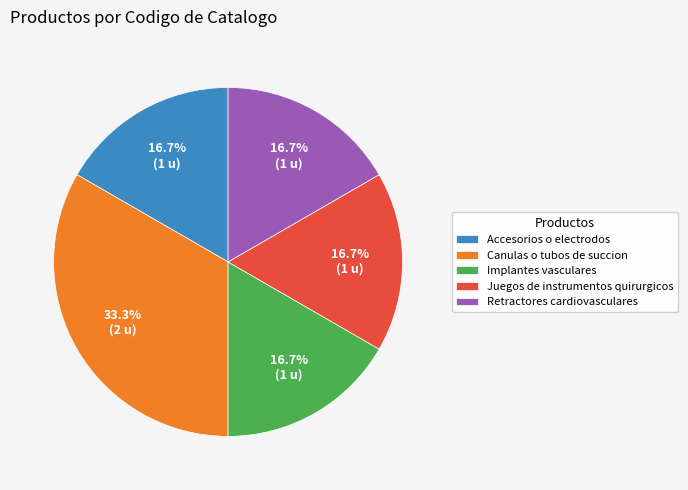

What percentage is NOT represented by Canulas o tubos de succion?

66.7%